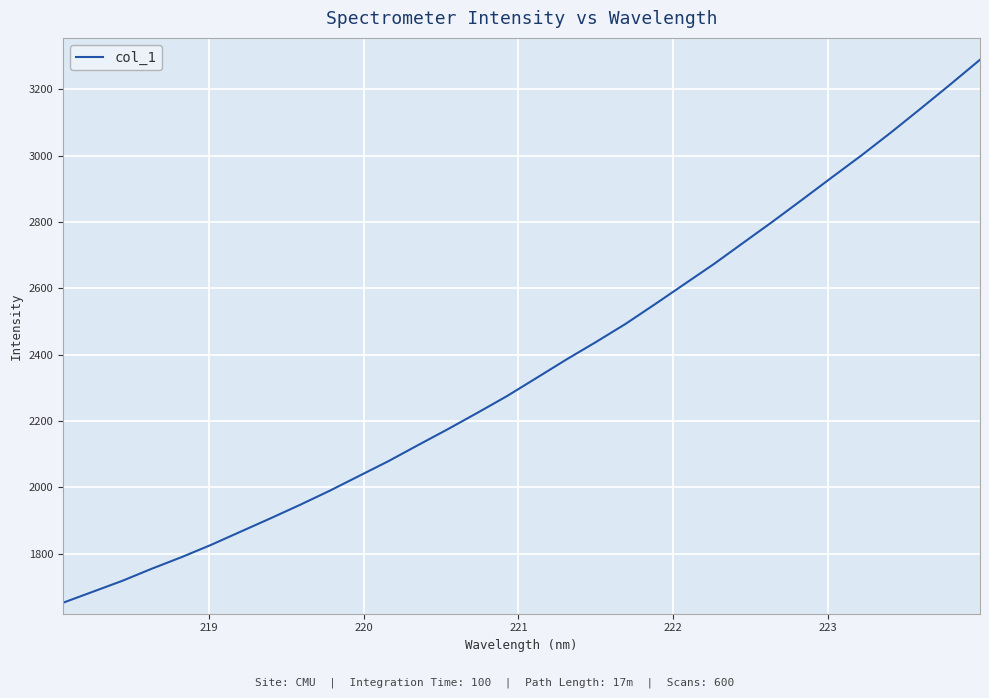

What is the difference between the maximum and minimum values?

1636.7